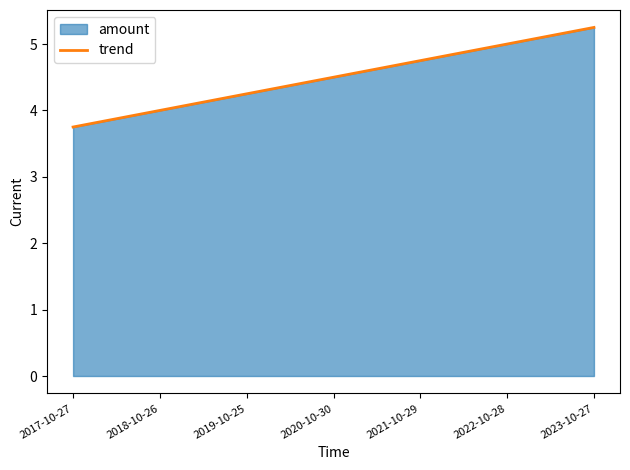

At which label is the value closest to 4?

2018-10-26